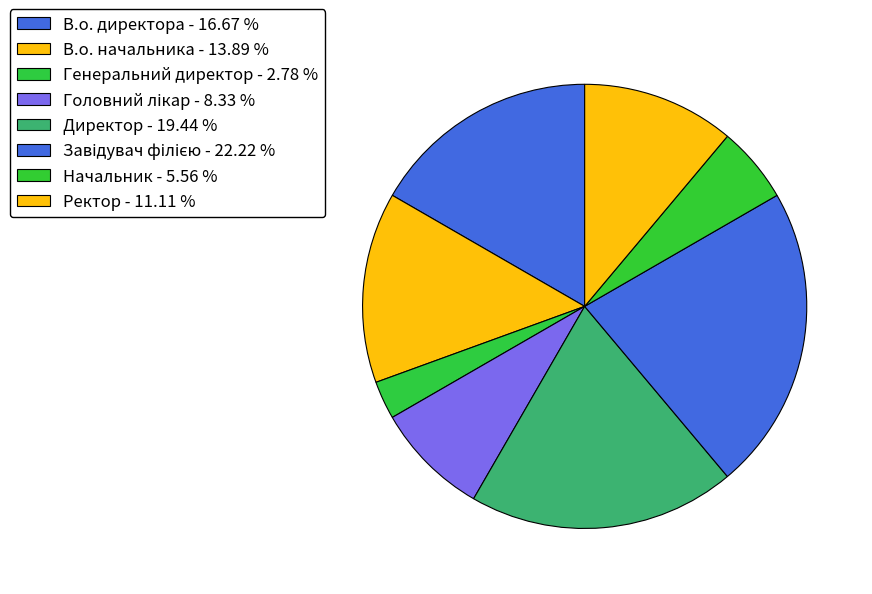

Does Завідувач філією account for over 50% of the chart?

No